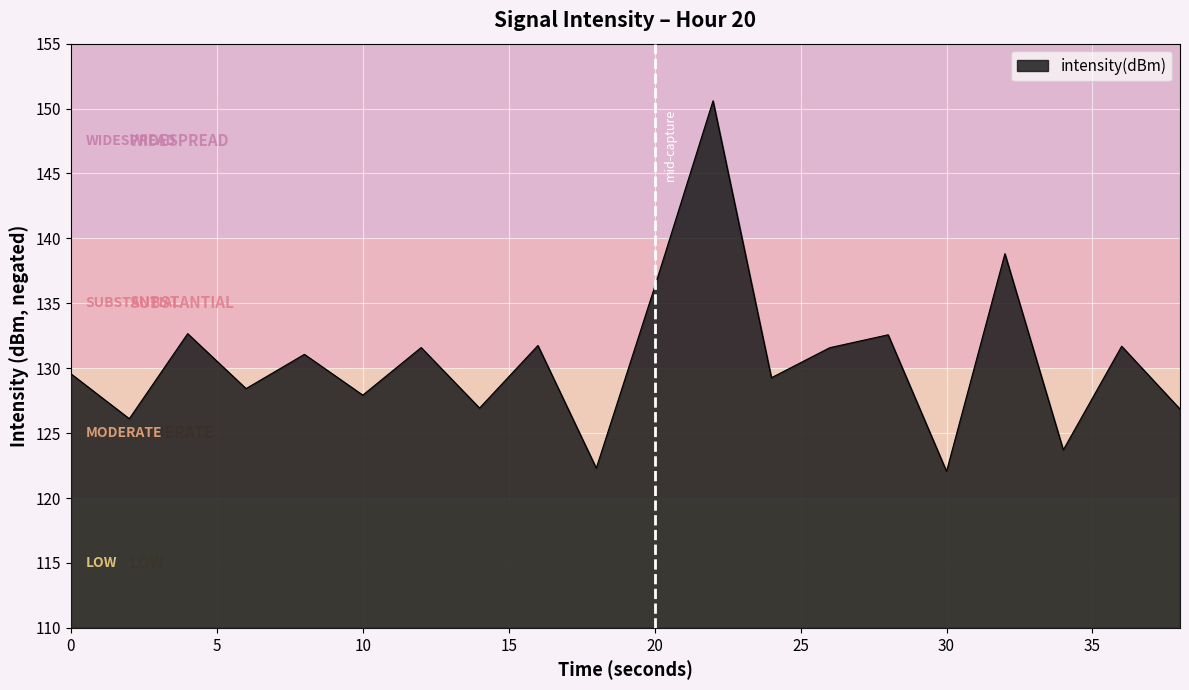

What is the difference between the maximum and minimum values?

28.5